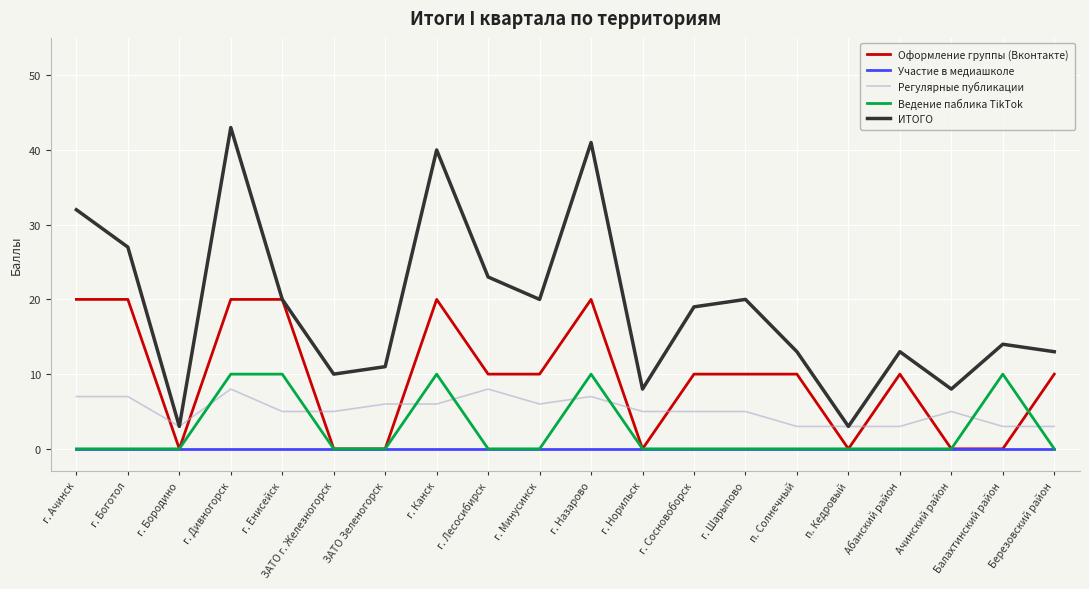

What is the difference between the highest and lowest values at г. Енисейск?

20